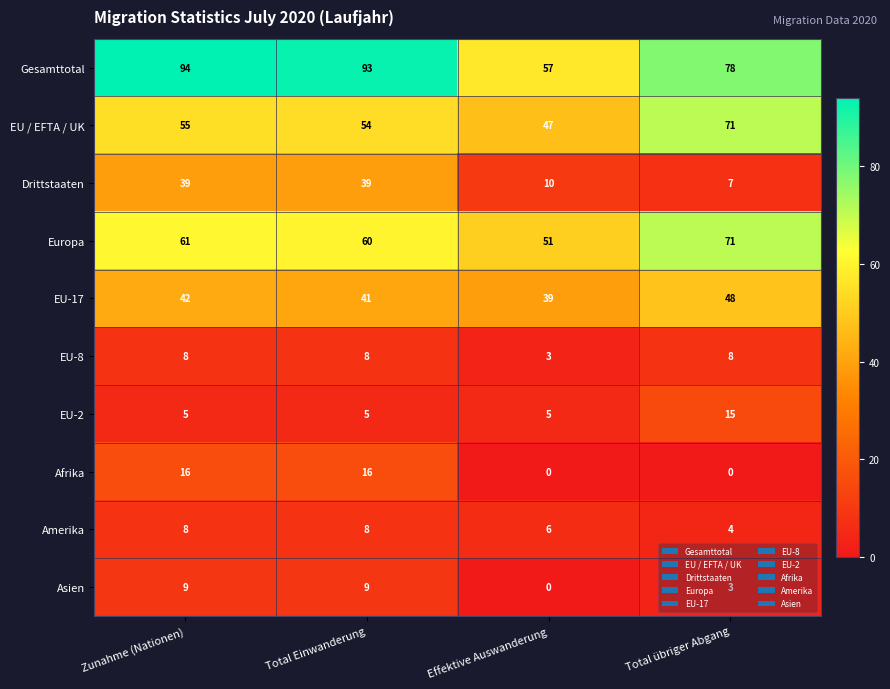

What is the spread (max minus min) of values at Total Einwanderung?

88